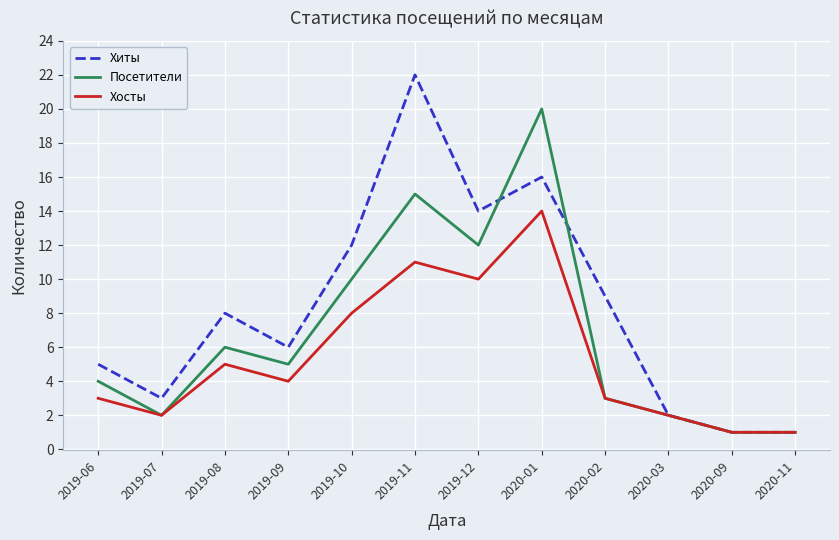

True or false: Хосты has a value of 5 at 2019-11.

False